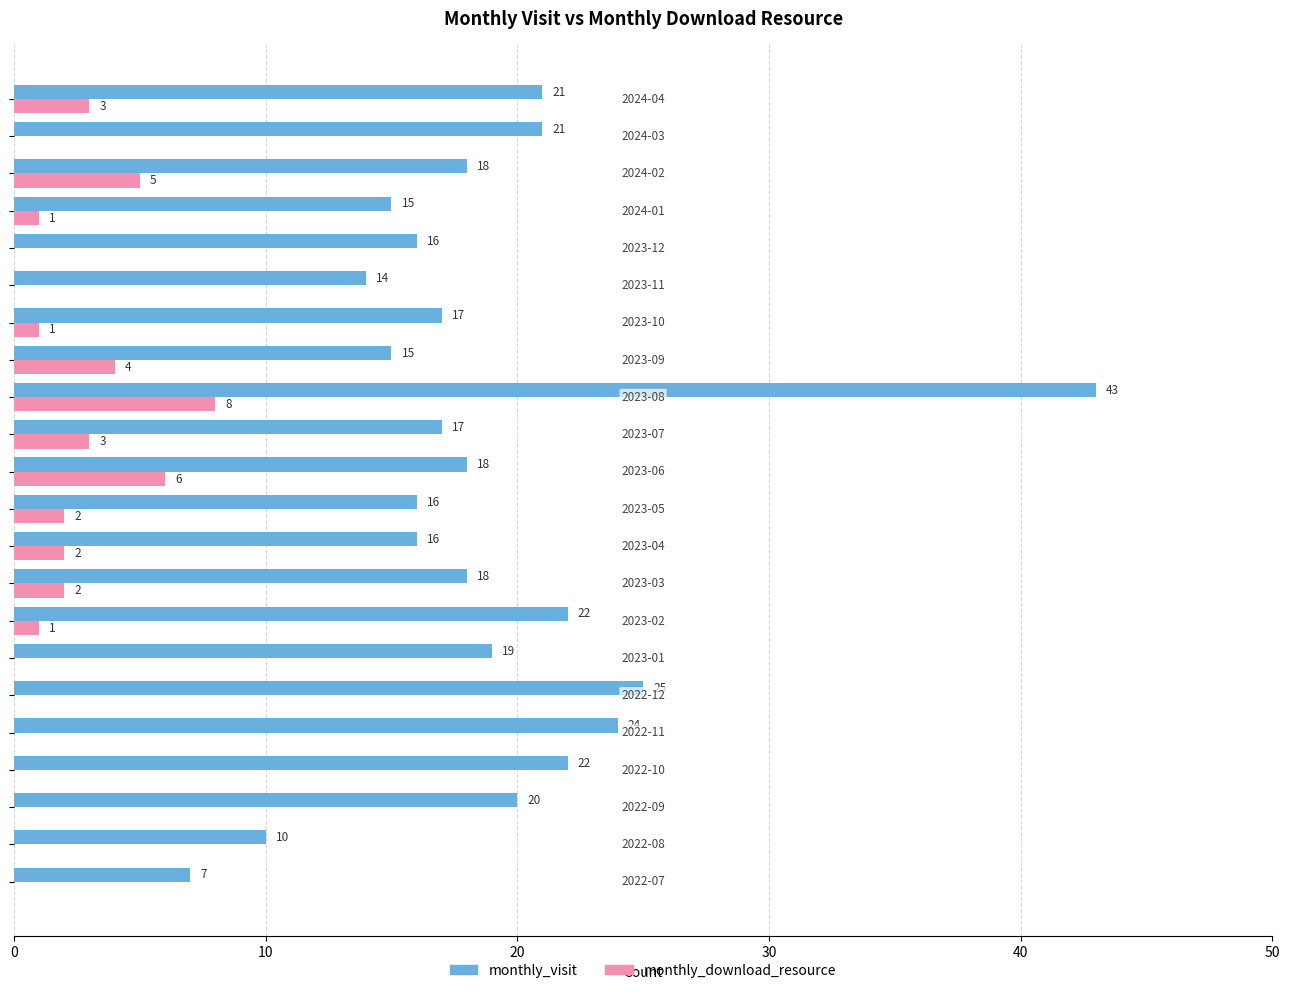

Which series has the largest total across all categories?

monthly_visit